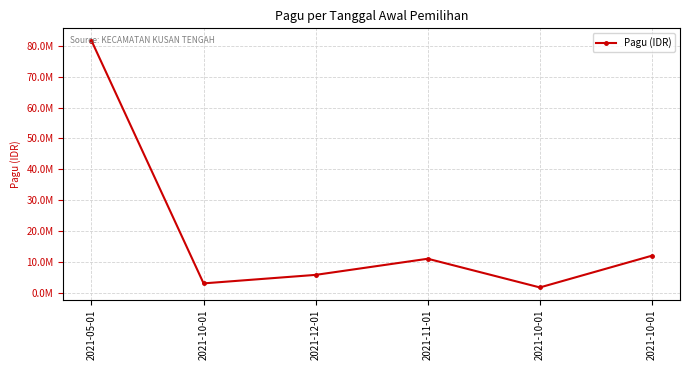

Is this an area chart (filled region under the line)?

No